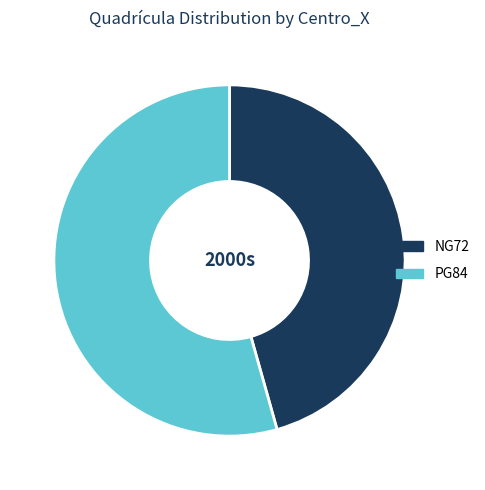

What is the smallest slice in the pie chart?

NG72